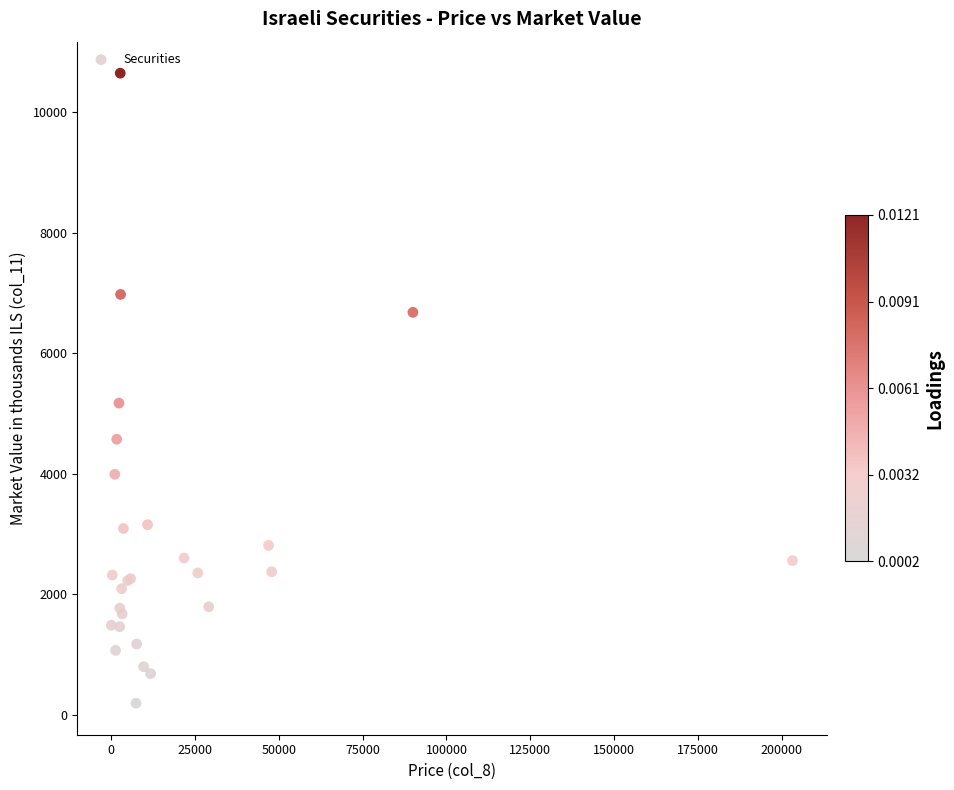

What Y value in the scatter plot is closest to 5417?

5170.5